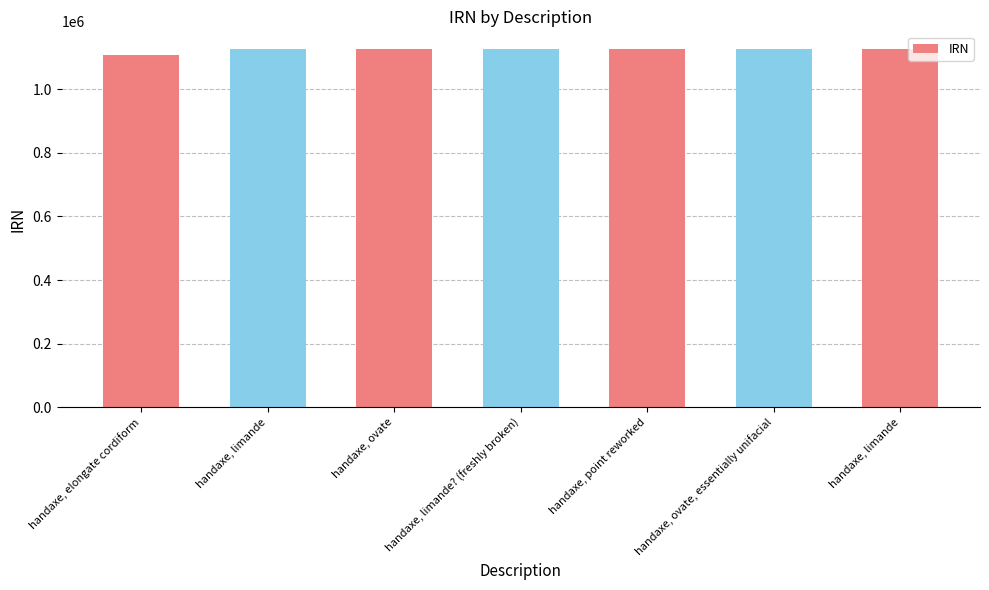

Reading right to left, extract all data points from this chart.

handaxe, limande=1125843	handaxe, ovate, essentially unifacial=1125842	handaxe, point reworked=1125840	handaxe, limande? (freshly broken)=1125839	handaxe, ovate=1125838	handaxe, limande=1125970	handaxe, elongate cordiform=1107269